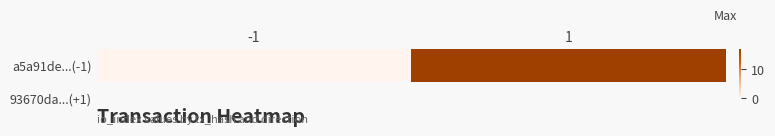

What is the difference between the maximum and minimum values?

17